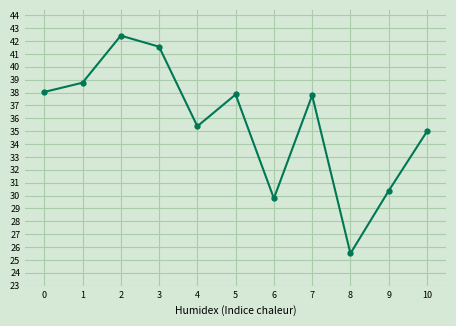

True or false: the data shows 44.6 at 8.

False